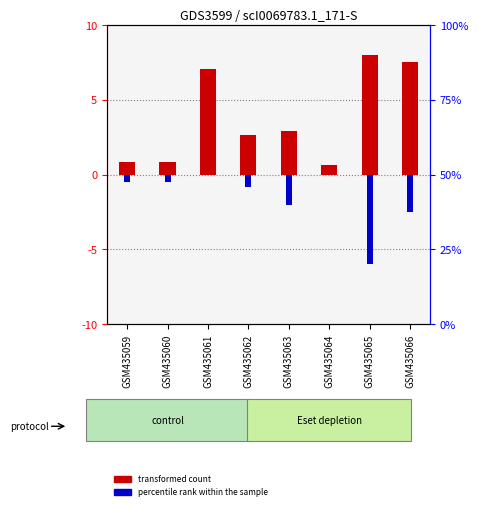

How many data points does each series have?

8